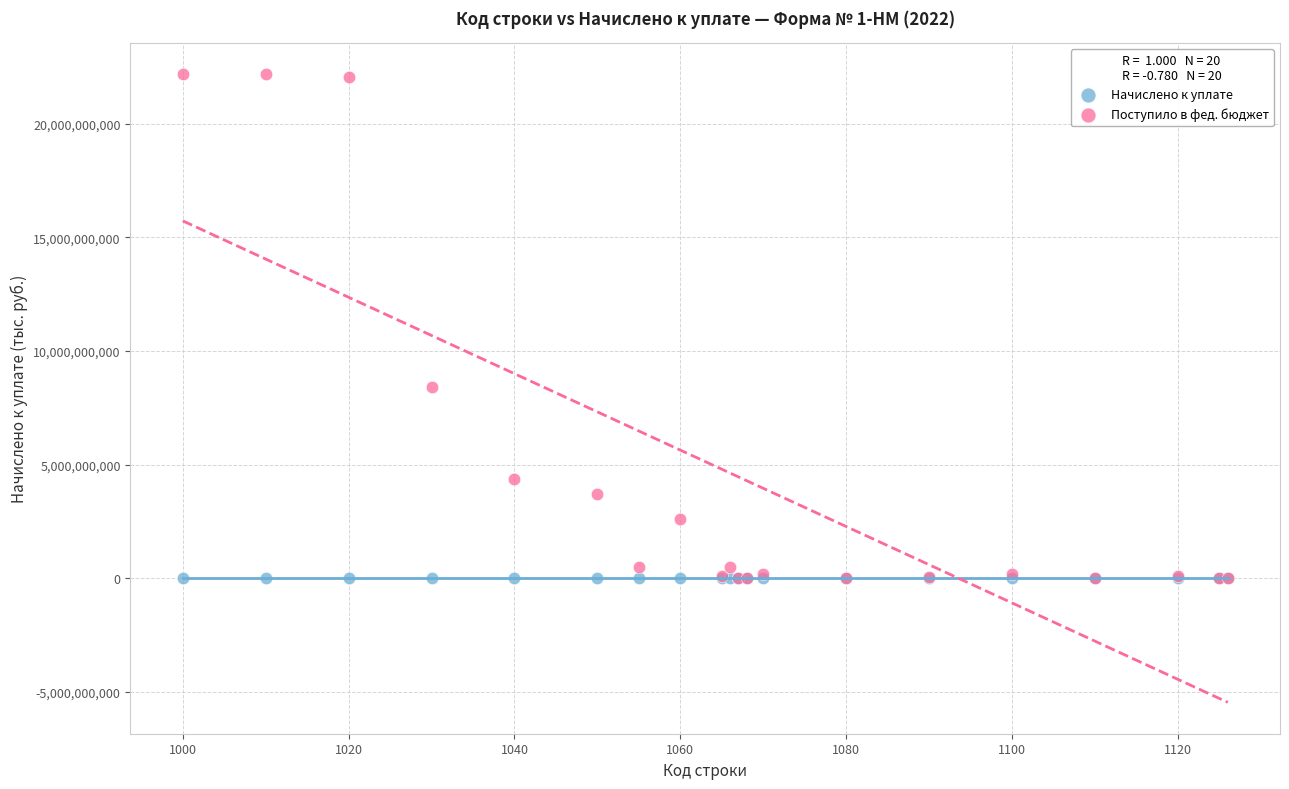

Across all series, what Y value is closest to 11085043448?

8428009437